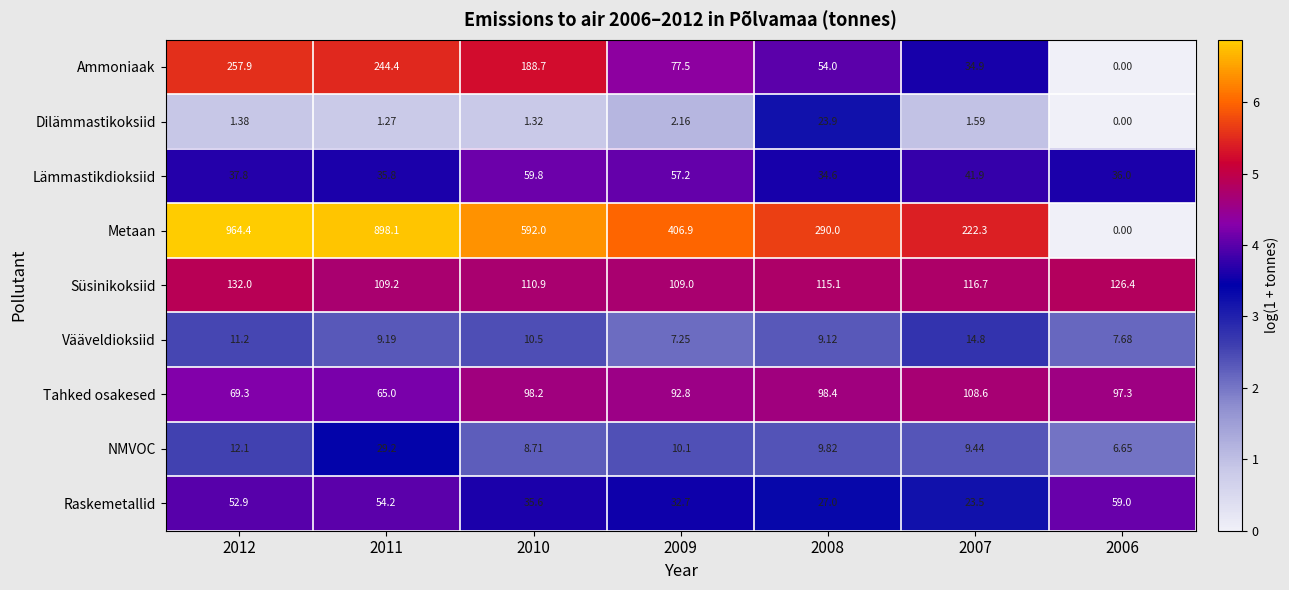

At which category is the sum across all series the highest?

2012